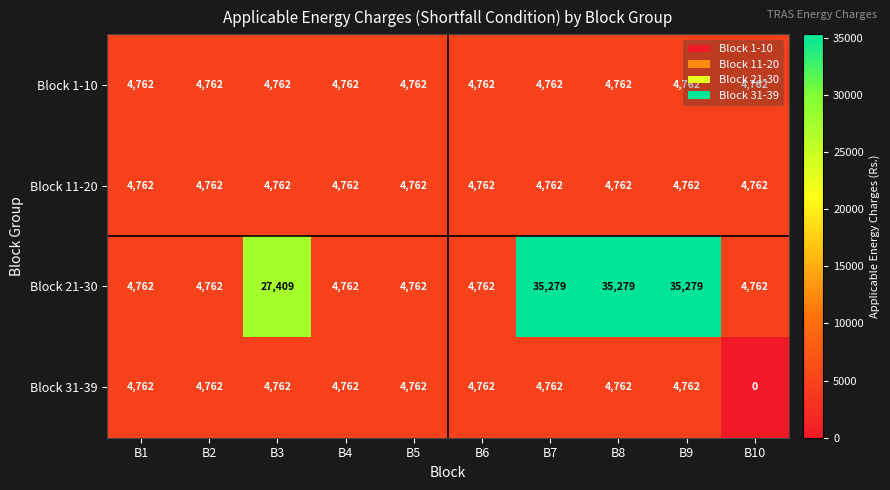

At which category does the chart reach its minimum across all series?

B10